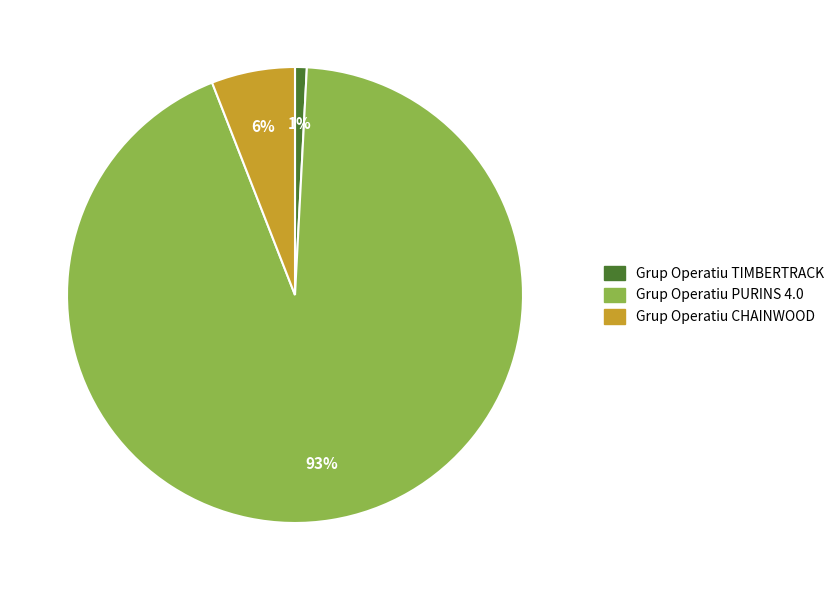

To the nearest percent, what is the average slice percentage?

33%